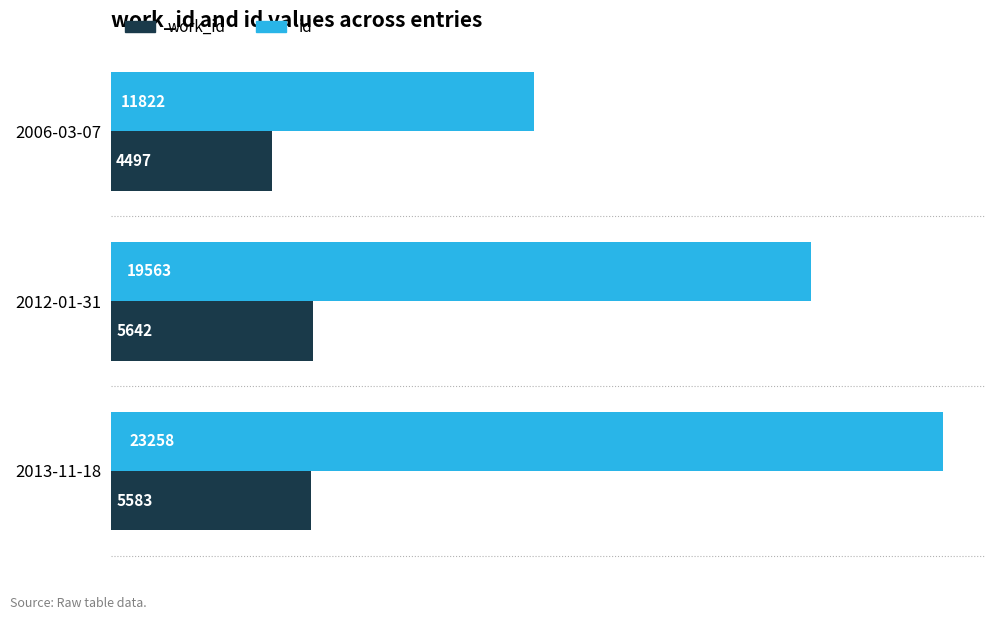

At 2012-01-31, list the series in order from smallest to largest.

work_id, id